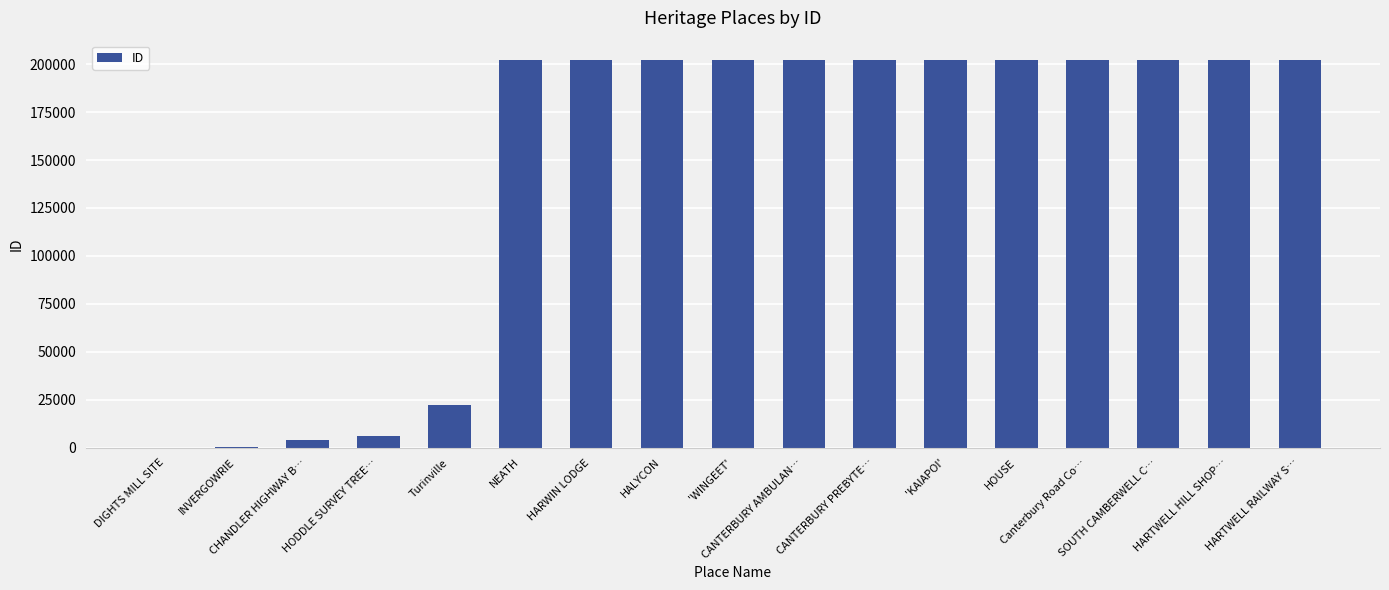

List the labels in order of value, largest first.

HARTWELL RAILWAY S…, HARTWELL HILL SHOP…, SOUTH CAMBERWELL C…, Canterbury Road Co…, HOUSE, 'KAIAPOI', CANTERBURY PREBYTE…, CANTERBURY AMBULAN…, 'WINGEET', HALYCON, HARWIN LODGE, NEATH, Turinville, HODDLE SURVEY TREE…, CHANDLER HIGHWAY B…, INVERGOWRIE, DIGHTS MILL SITE